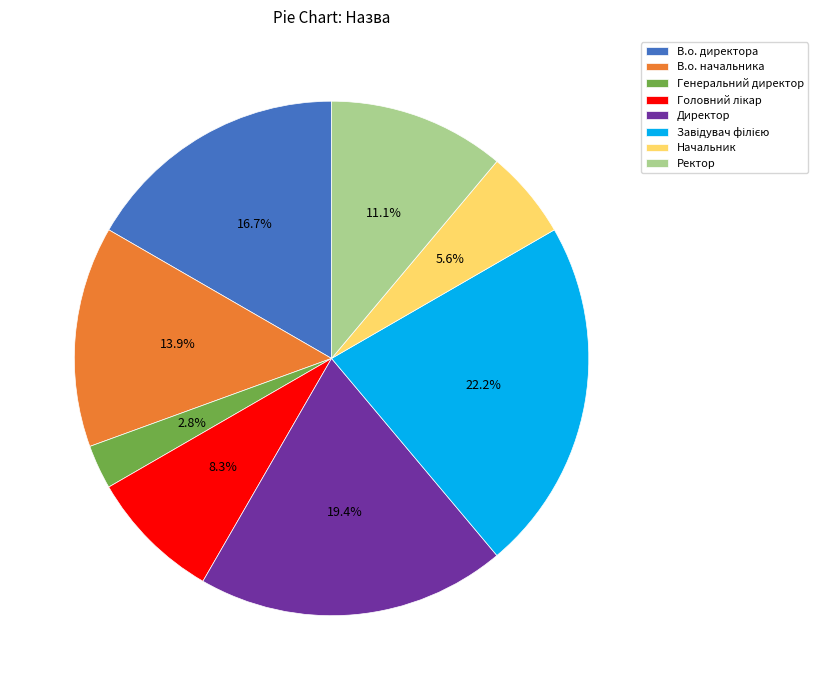

True or false: Директор accounts for 31% of the total.

False